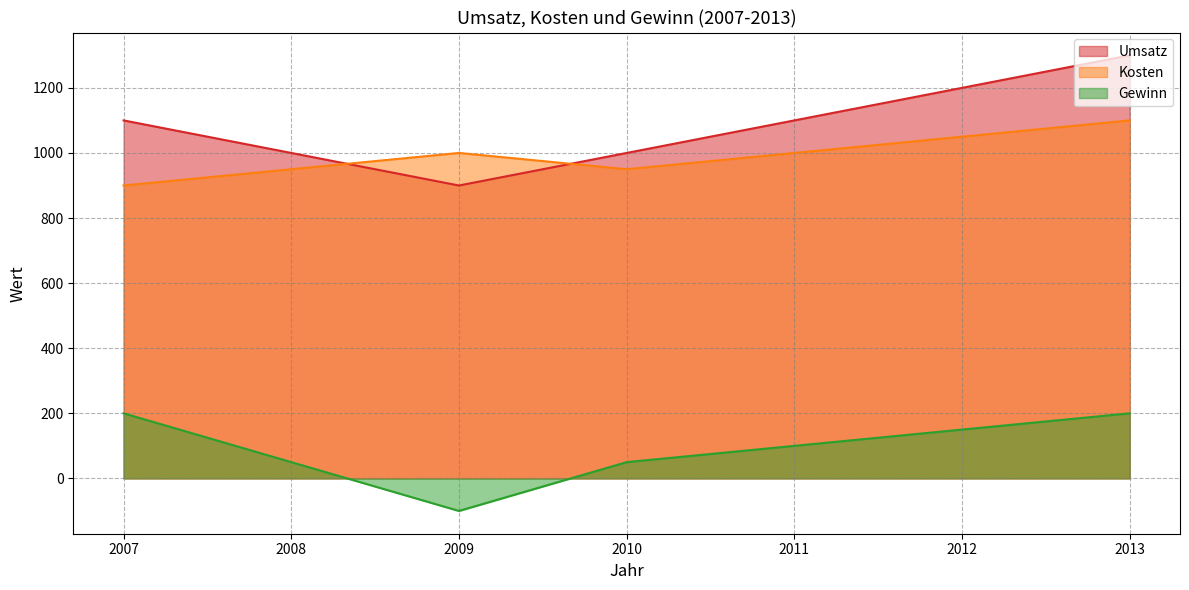

Between 2009 and 2010, which is larger?

2010